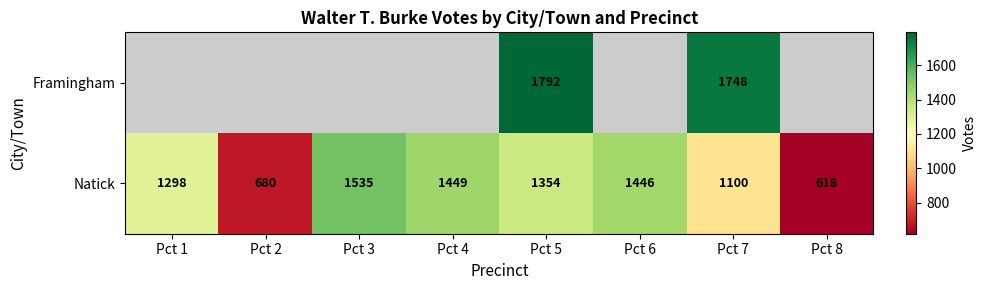

The Framingham series shows 805 at Pct 5. True or false?

False